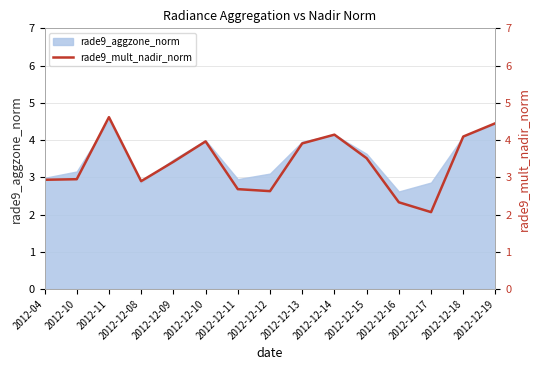

How many points are higher than both their immediate neighbors (excluding endpoints)?

3